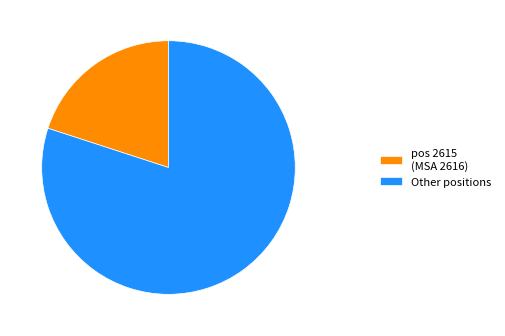

The pos 2615 (MSA 2616) slice represents 8% of the pie. True or false?

False